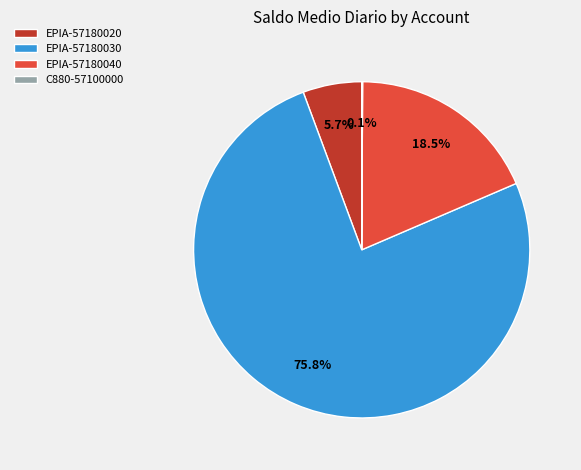

Which has a higher value, EPIA-57180030 or EPIA-57180020?

EPIA-57180030